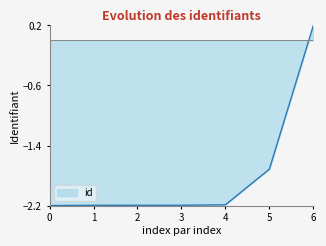

How many positive values are there?

1